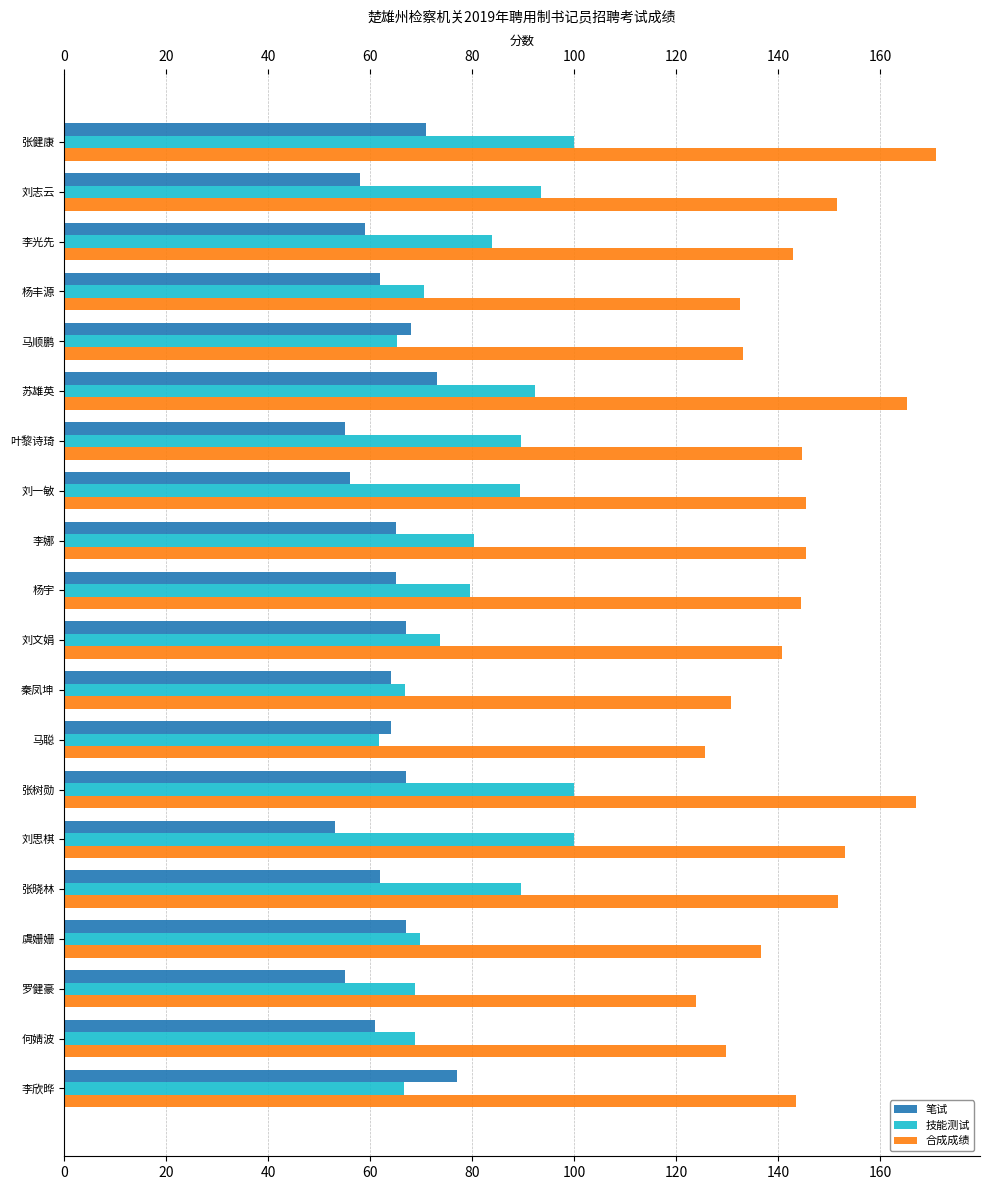

What is the difference between the second highest and second lowest values in the 技能测试 series?

34.8